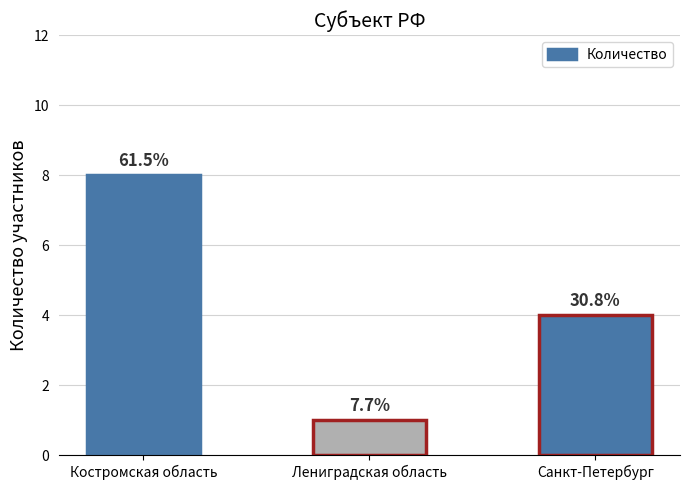

Reading left to right, what are all the values shown in this chart?

Костромская область=8	Лениградская область=1	Санкт-Петербург=4